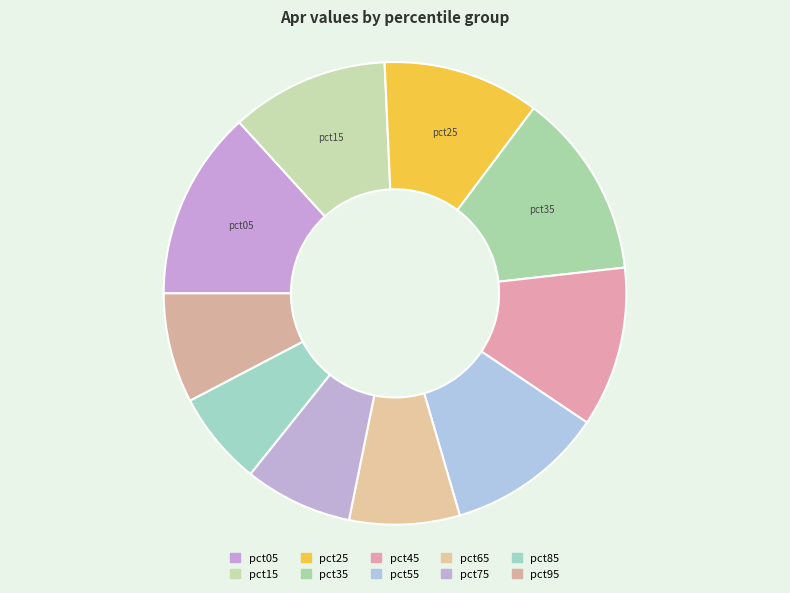

To the nearest percent, what portion does pct85 represent?

7%